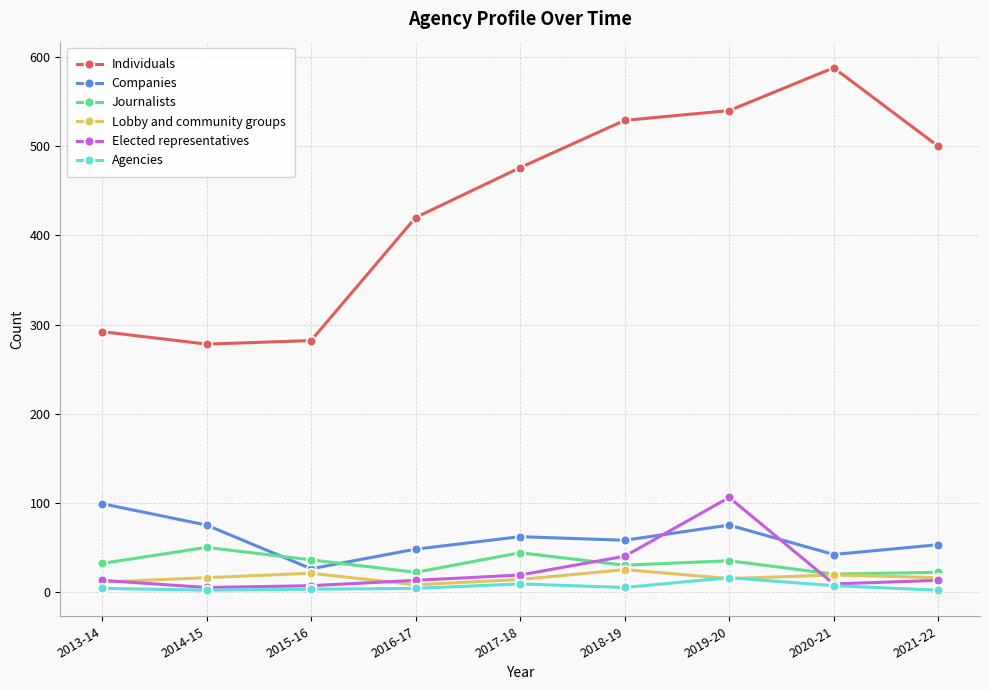

What is the label of the 3rd point from the left?

2015-16